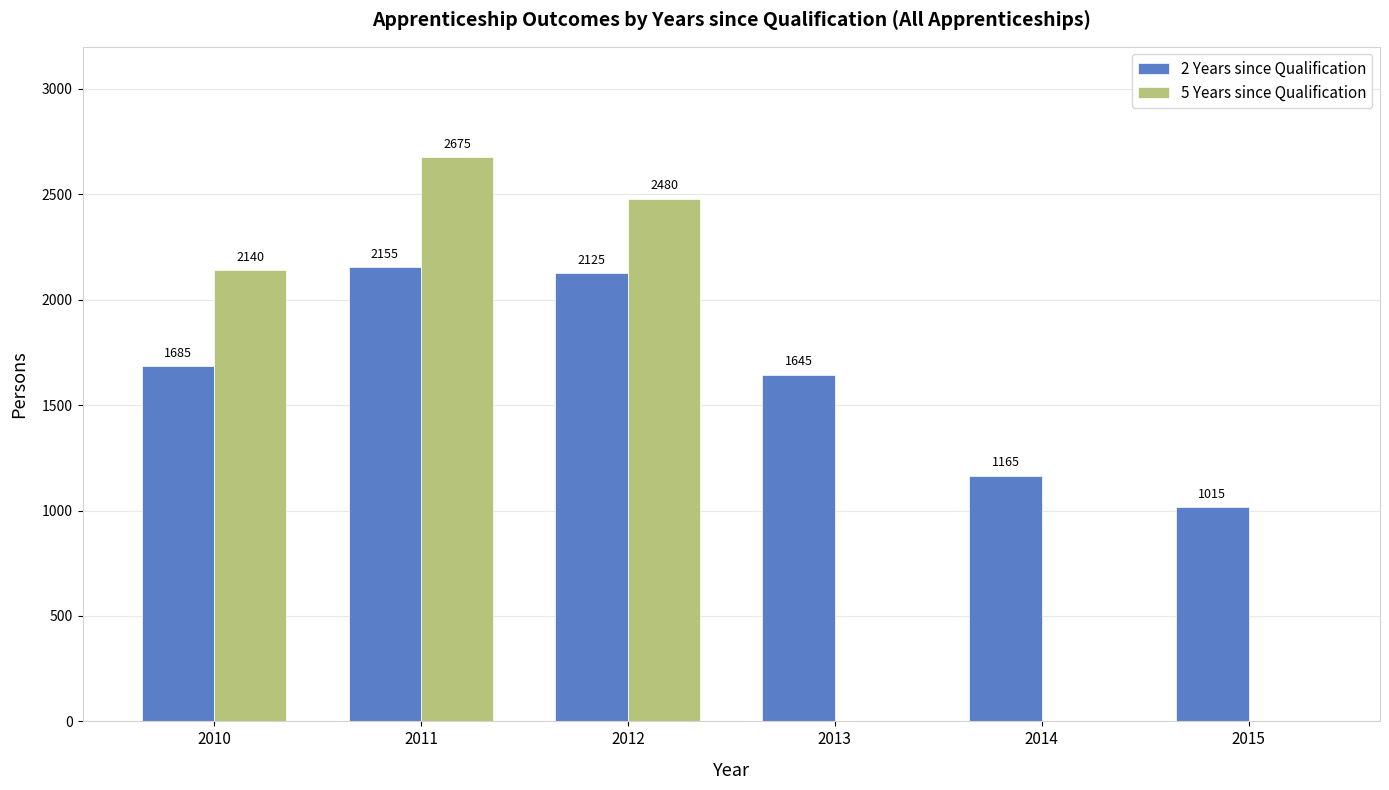

Which series changed the most between 2013 and 2015?

2 Years since Qualification